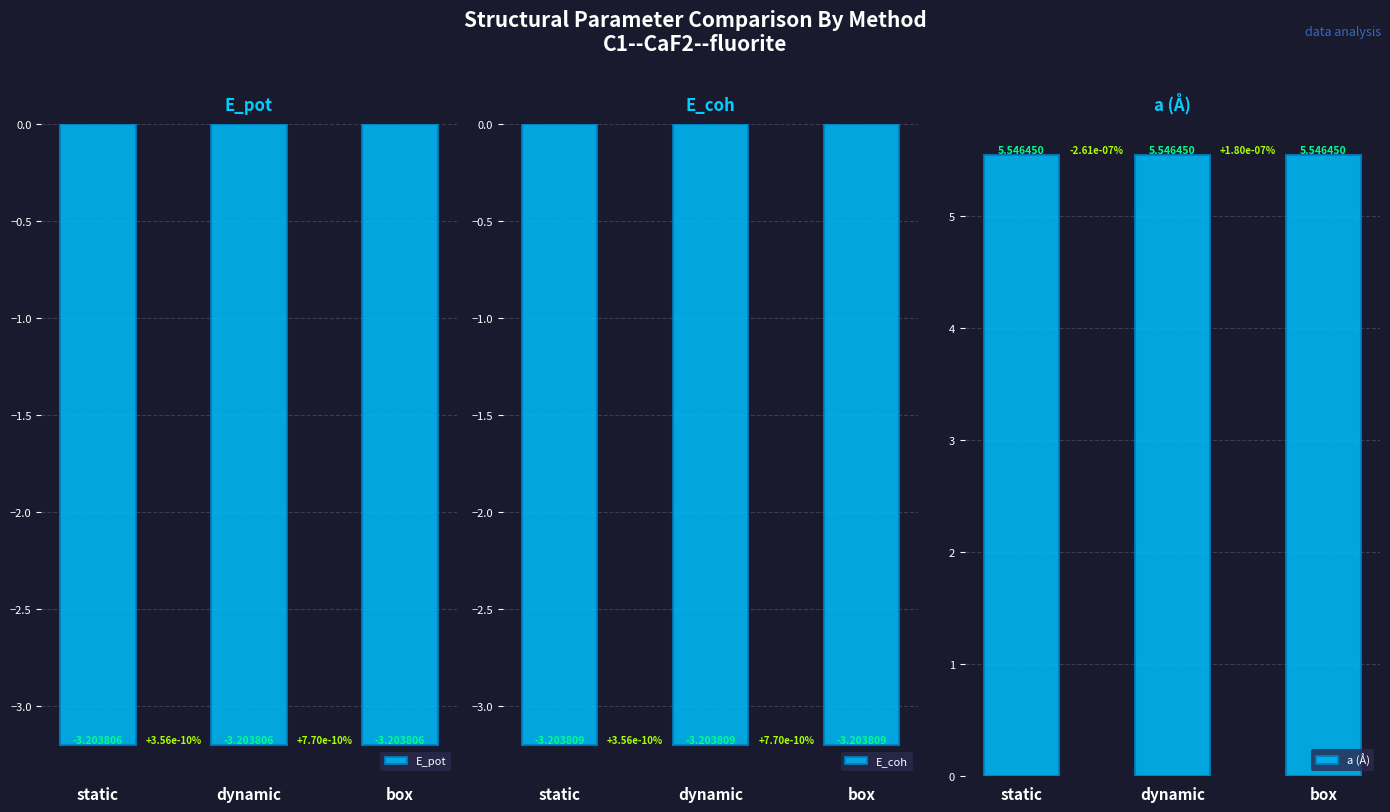

Reading left to right, extract all data points from this chart.

E_pot: static=-3.2	dynamic=-3.2	box=-3.2
E_coh: static=-3.2	dynamic=-3.2	box=-3.2
a (Å): static=5.5	dynamic=5.5	box=5.5